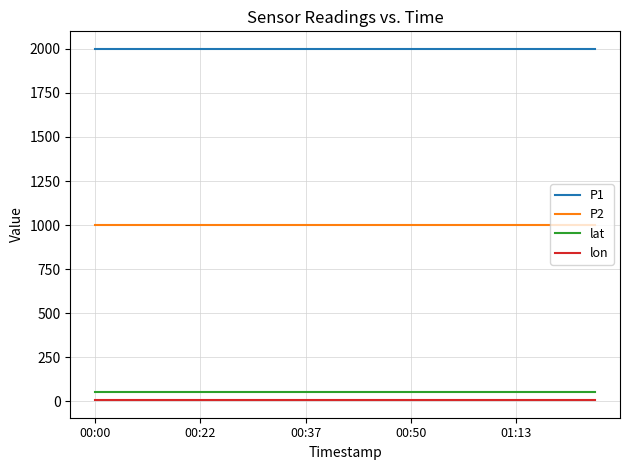

How many lines are shown in the chart?

4